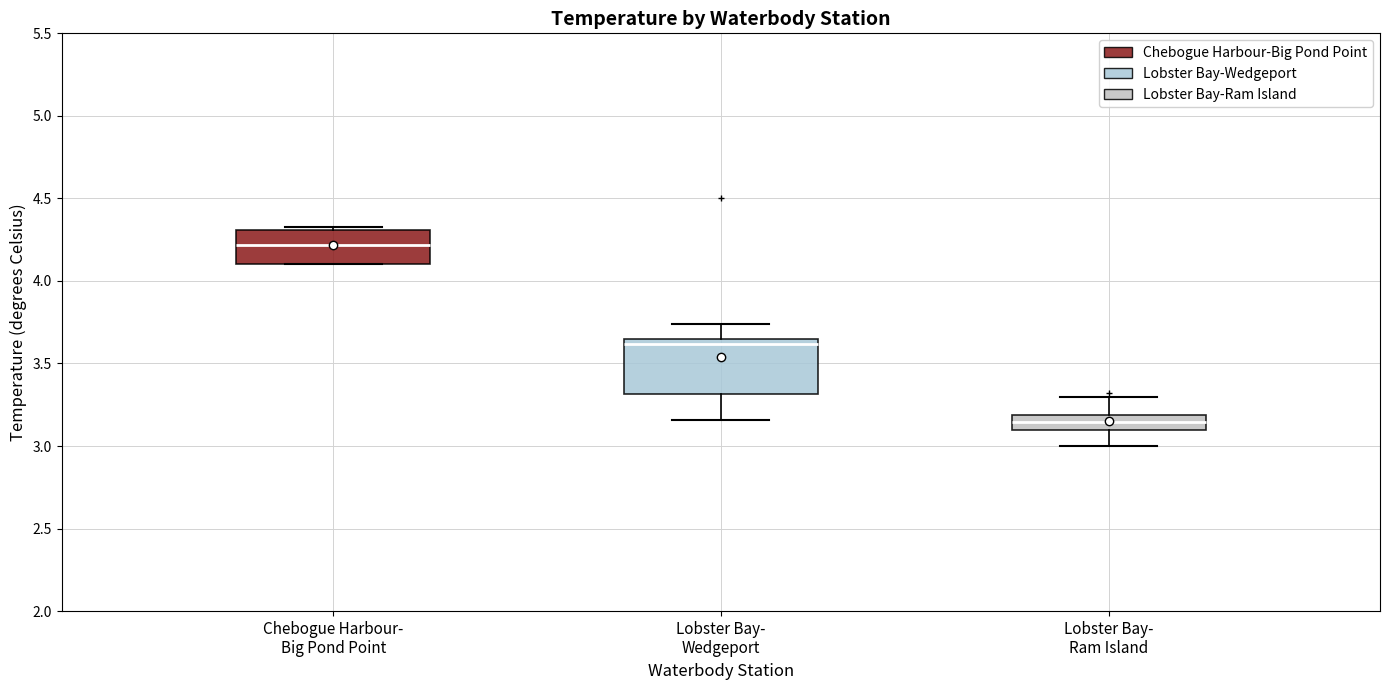

Reading left to right, transcribe this box plot: for each box, give where its median line is, the range the box spans, and where its two whiskers end, as read against the y-axis. The values are not printed on the chart, so give them approximately, as read against the axis.

Chebogue Harbour- Big Pond Point: median 4.20, box 4.10 to 4.30, whiskers 4.10 to 4.30 (just above the box's upper edge)
Lobster Bay- Wedgeport: median 3.60, box 3.30 to 3.65, whiskers 3.15 to 3.75
Lobster Bay- Ram Island: median 3.15, box 3.10 to 3.20, whiskers 3.00 to 3.30